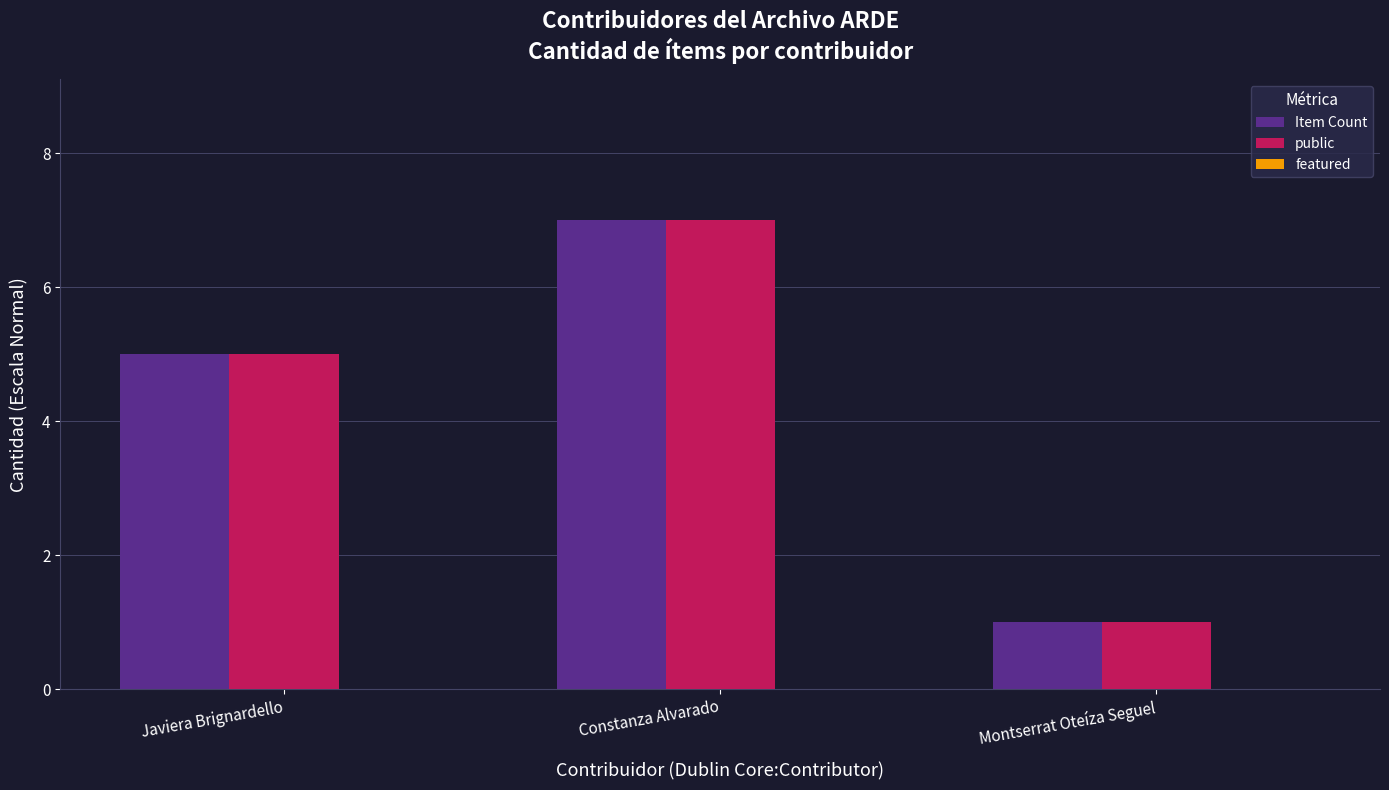

What is the greatest value displayed?

7